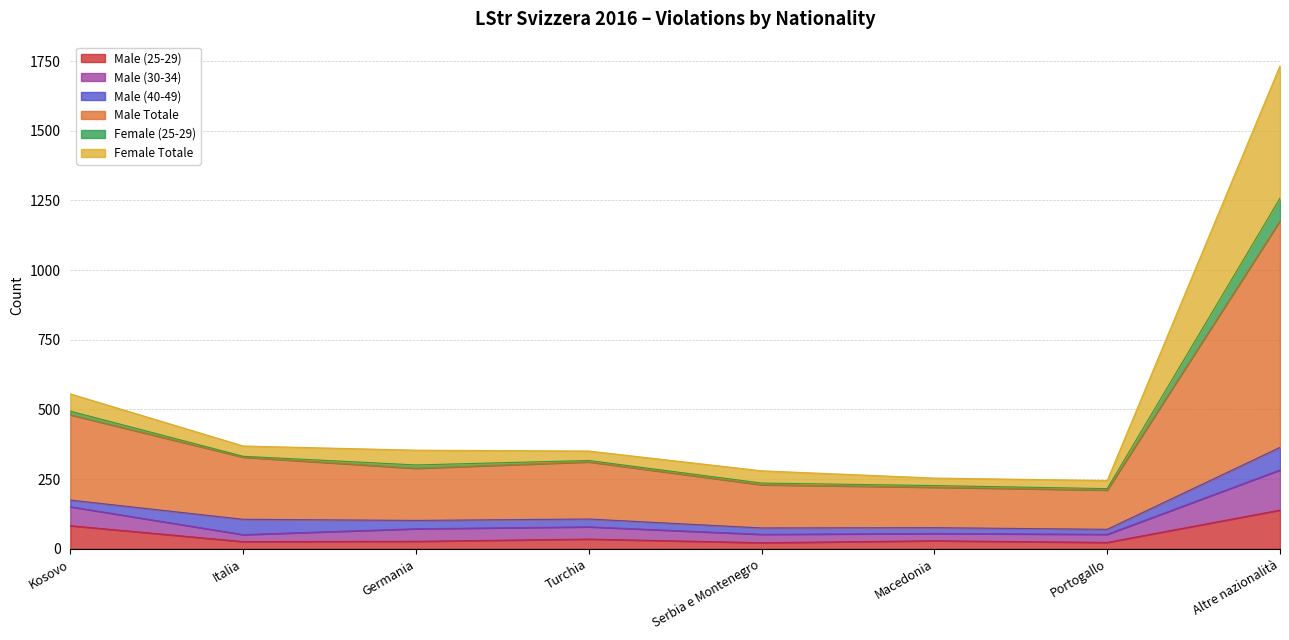

True or false: Male (25-29) has a value of 203 at Altre nazionalità.

False